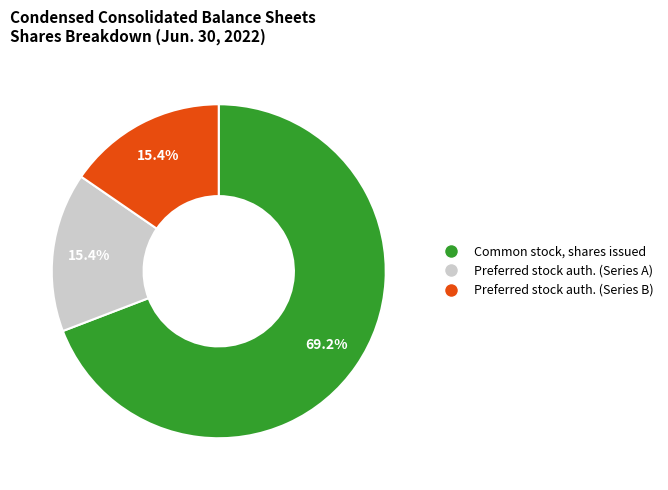

Combined, what portion of the pie is Preferred stock auth. (Series A) and Common stock, shares issued?

84.6%